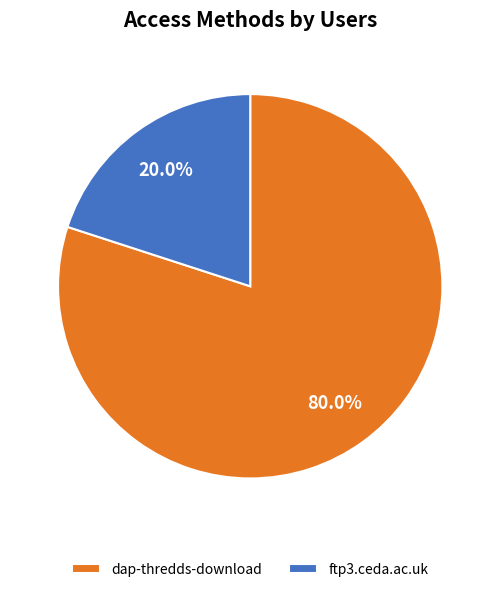

What is the majority slice?

dap-thredds-download